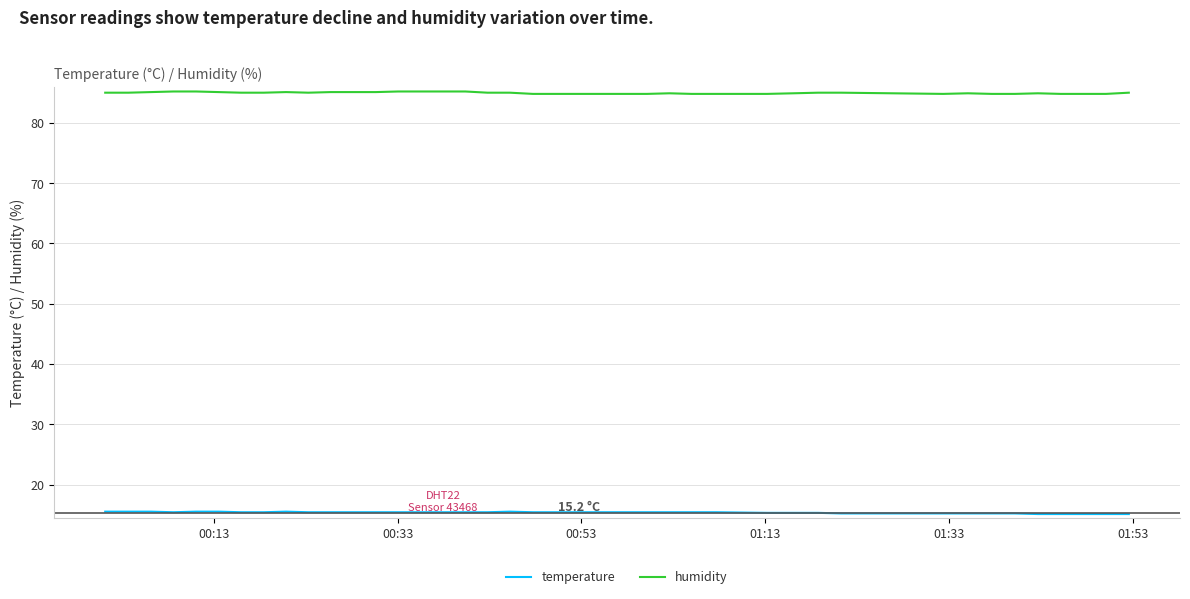

Which series has the largest total across all categories?

humidity